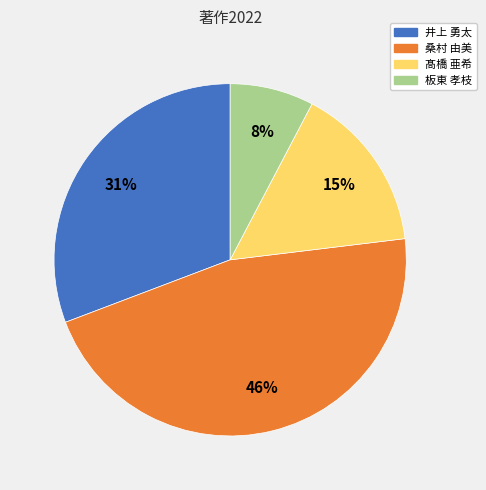

Does 桑村 由美 account for over 50% of the chart?

No